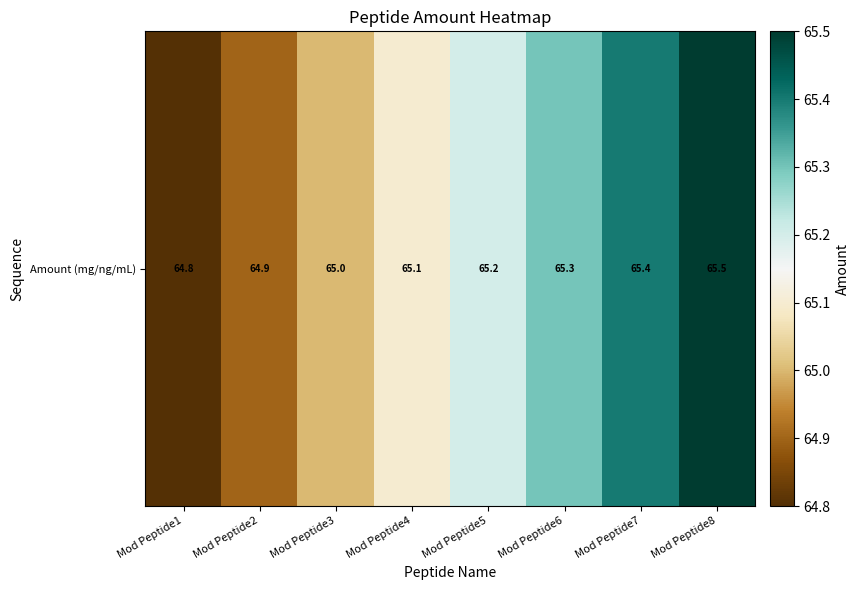

Where is the data nearest to the value 65?

Mod Peptide3